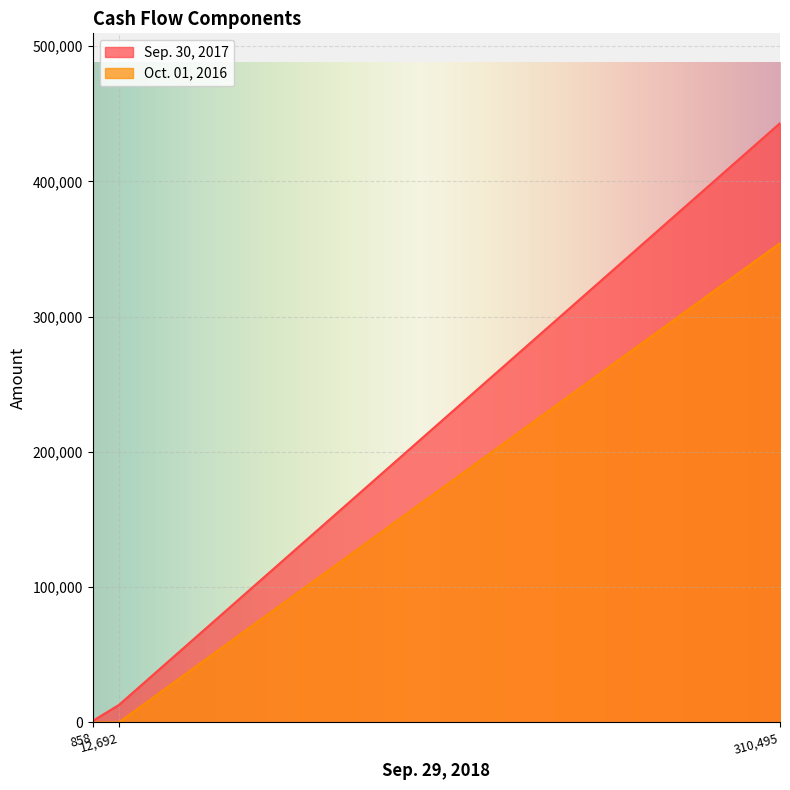

The value of Oct. 01, 2016 at Non-current restricted cash is 163787. True or false?

False